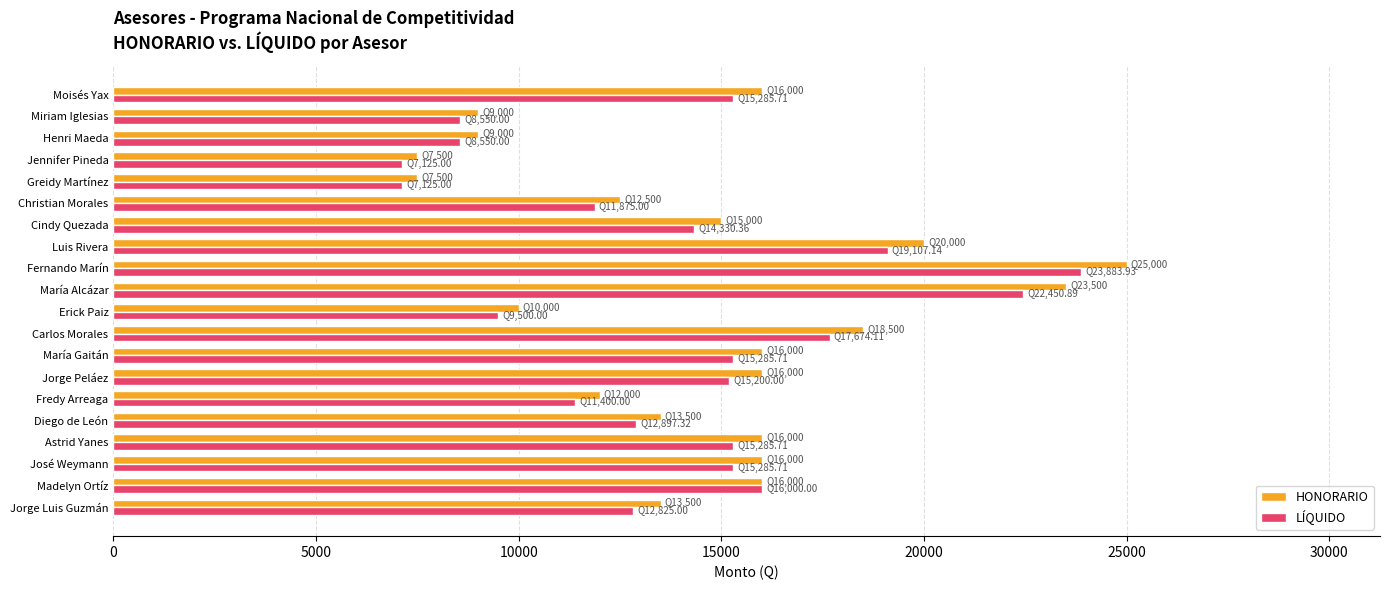

What is the sum of all LÍQUIDO values?

279636.6